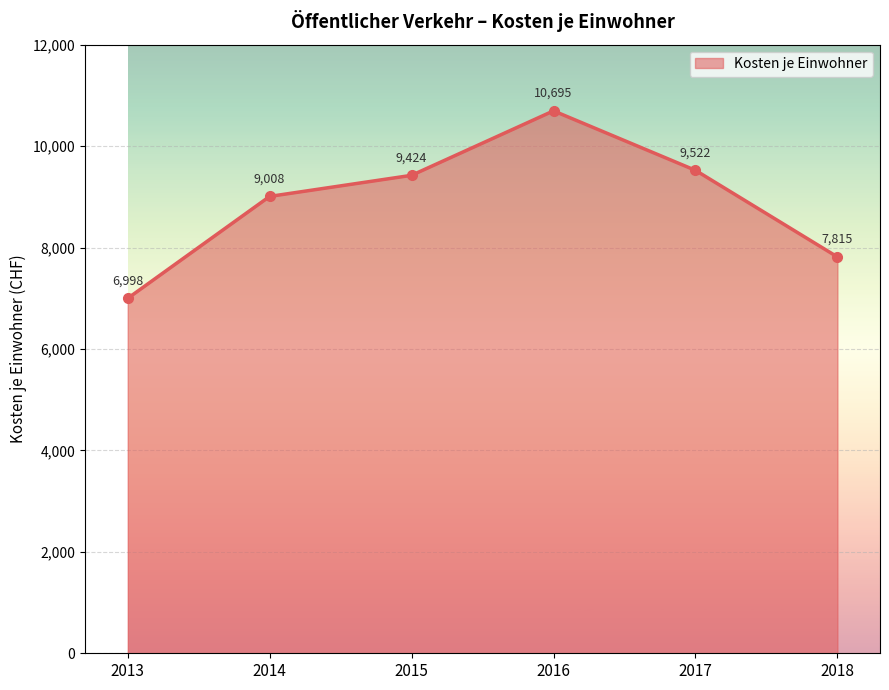

Reading right to left, list all the values displayed in this chart.

7815	9522	10695	9424	9008	6998